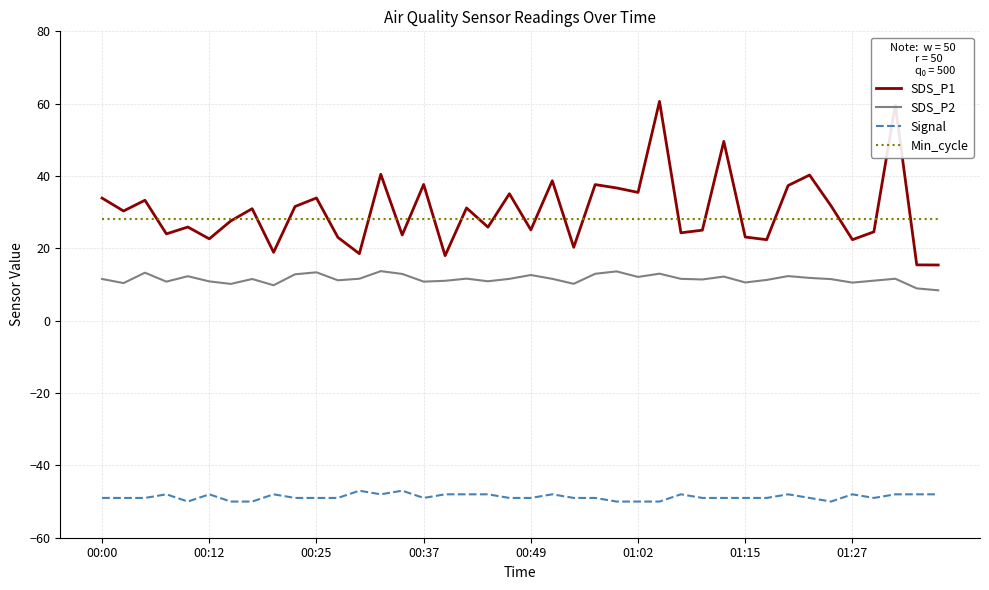

Which series has the largest range (max minus min)?

SDS_P1